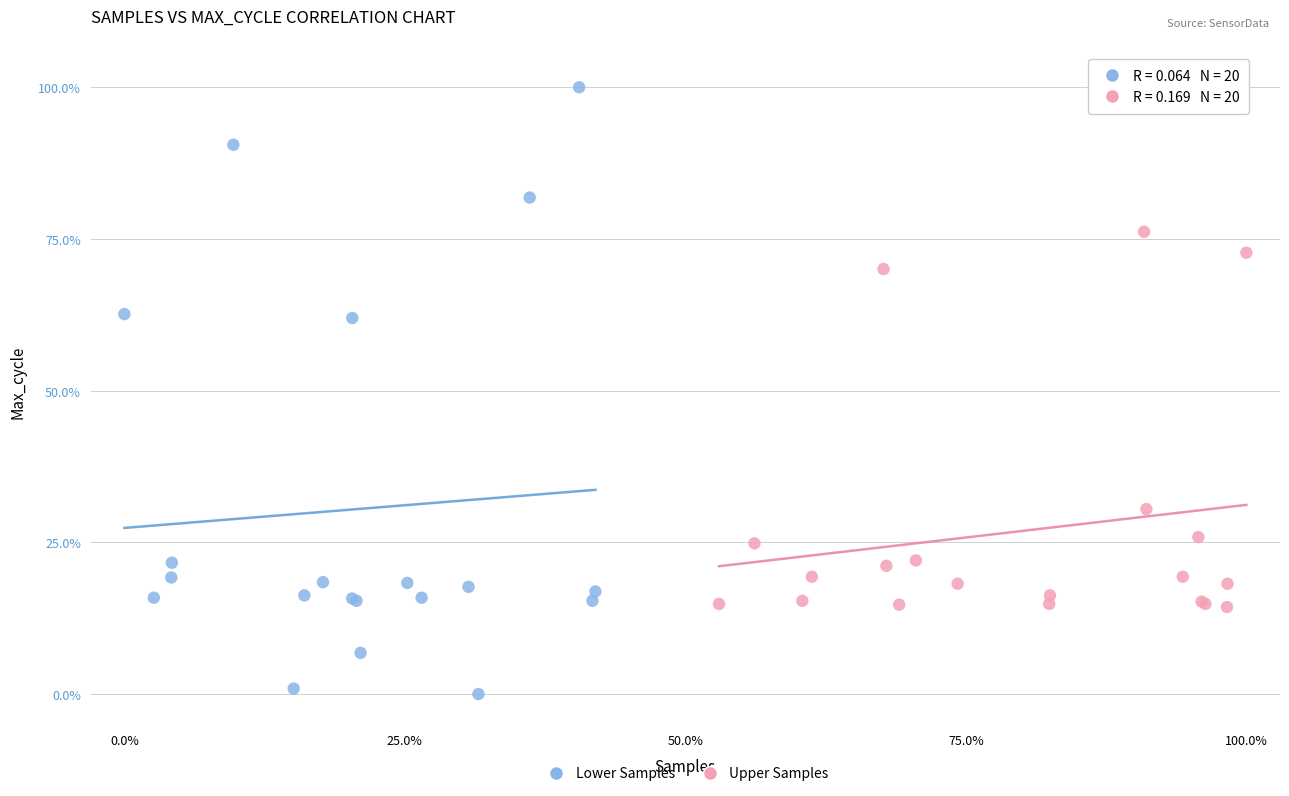

What are all the series names shown in the legend?

Lower Samples, Upper Samples